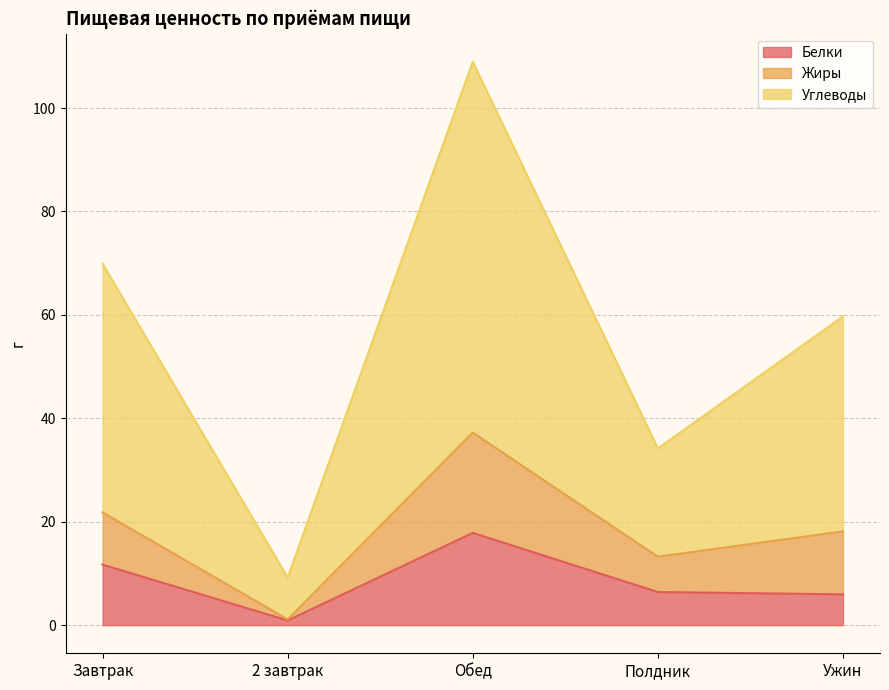

The Белки series shows 3.3 at Завтрак. True or false?

False